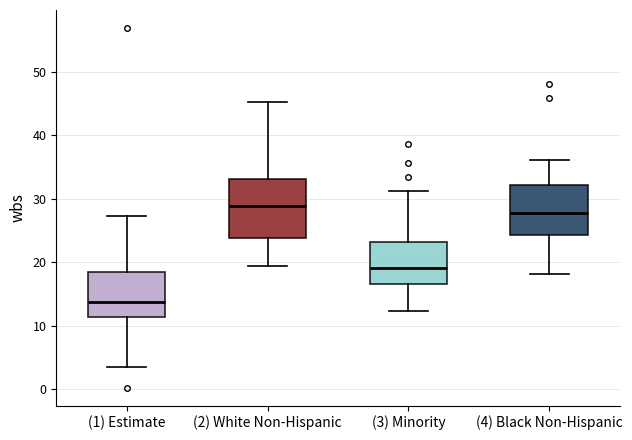

Which box's median line is the lowest?

(1) Estimate